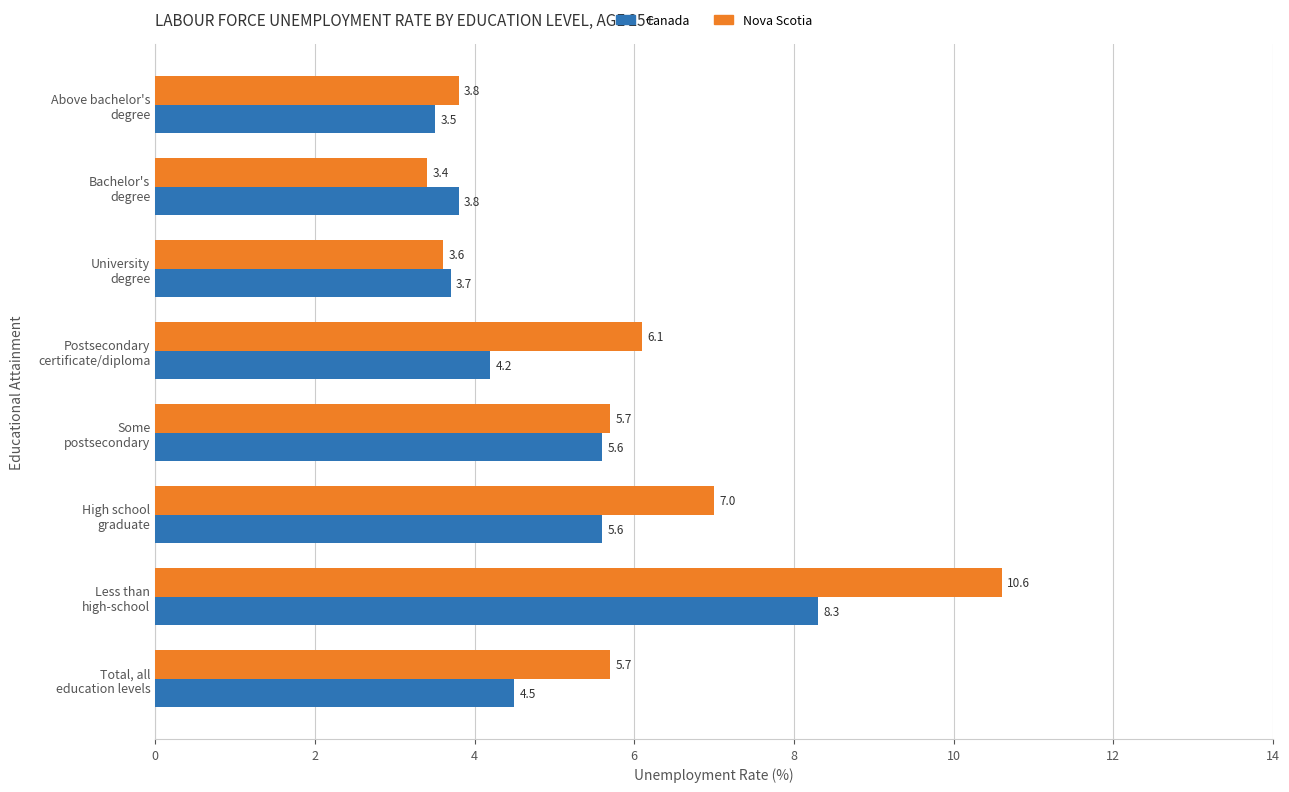

What is the difference between the second highest and minimum values in the Canada series?

2.1